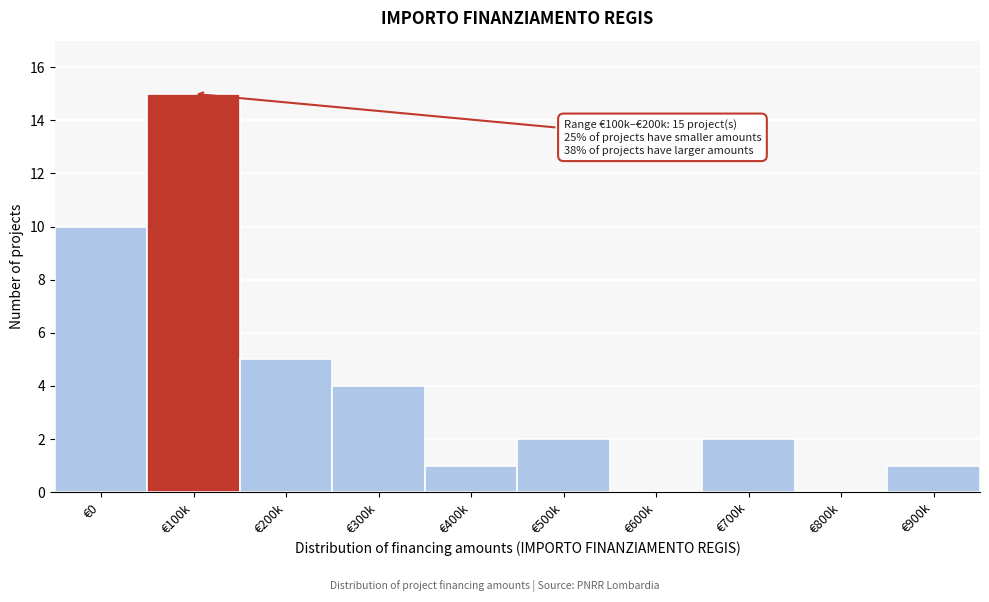

Reading right to left, transcribe all the data shown in this chart.

€900k=1	€800k=0	€700k=2	€600k=0	€500k=2	€400k=1	€300k=4	€200k=5	€100k=15	€0=10